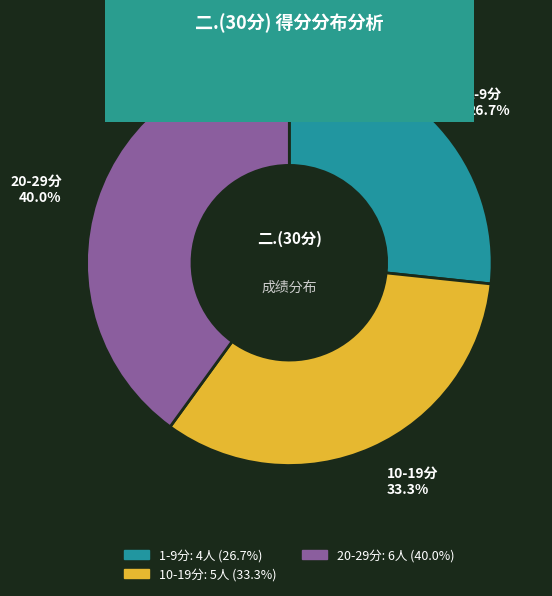

Count the number of slices in the pie.

3